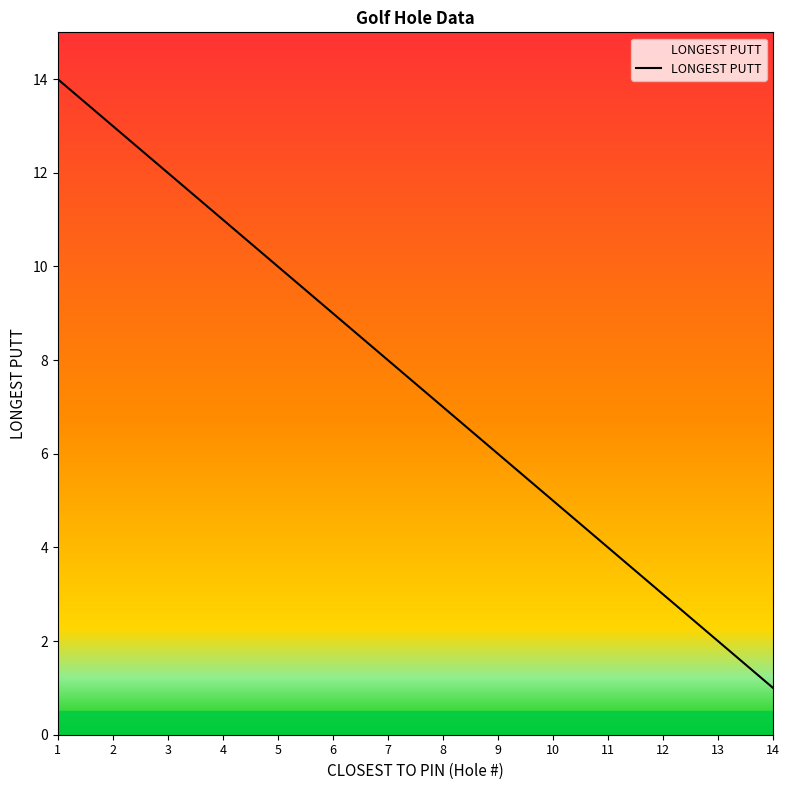

Rank the categories by value from lowest to highest.

14, 13, 12, 11, 10, 9, 8, 7, 6, 5, 4, 3, 2, 1